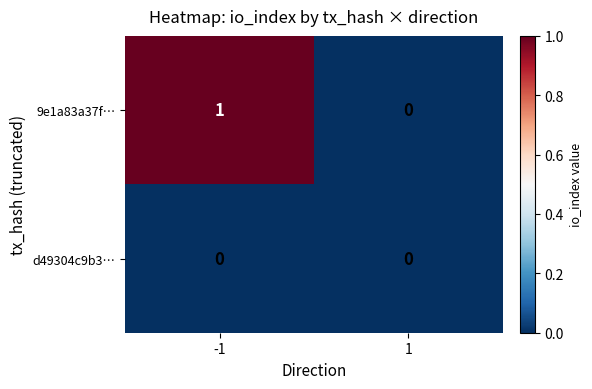

Rank the series by their maximum value, from highest to lowest.

9e1a83a37f…, d49304c9b3…